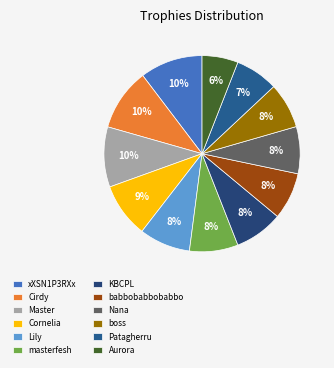

Rank the categories by value from highest to lowest.

xXSN1P3RXx, Cirdy, Master, Cornelia, Lily, masterfesh, KBCPL, babbobabbobabbo, Nana, boss, Patagherru, Aurora